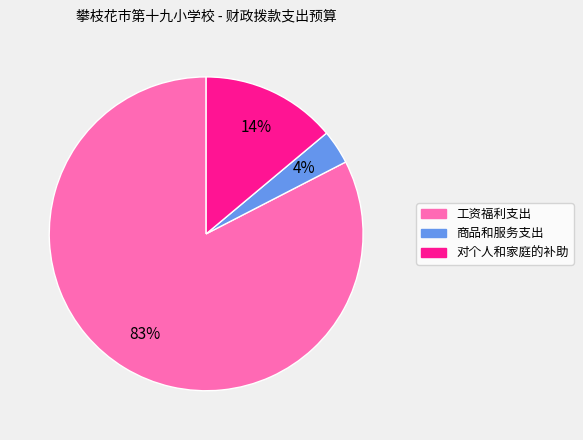

Which has a higher value, 工资福利支出 or 对个人和家庭的补助?

工资福利支出